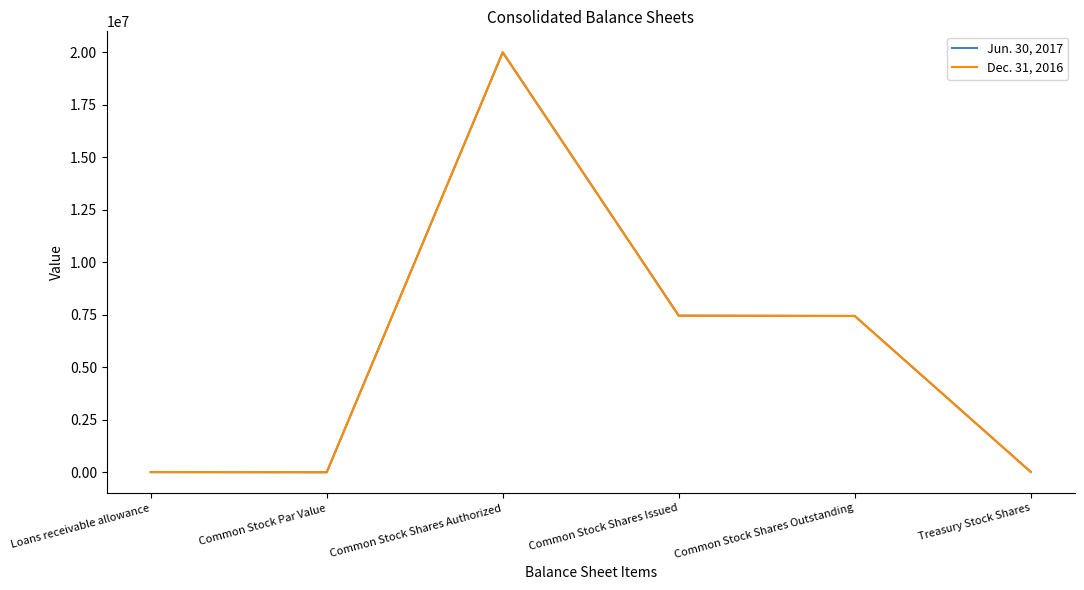

Is the value of Jun. 30, 2017 at Common Stock Shares Issued greater than the value of Dec. 31, 2016 at Treasury Stock Shares?

Yes